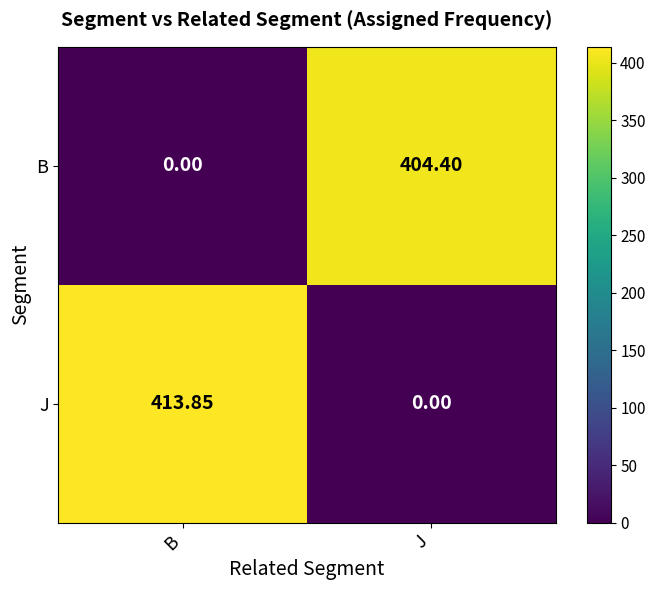

Which category has the lowest value in the B series?

B